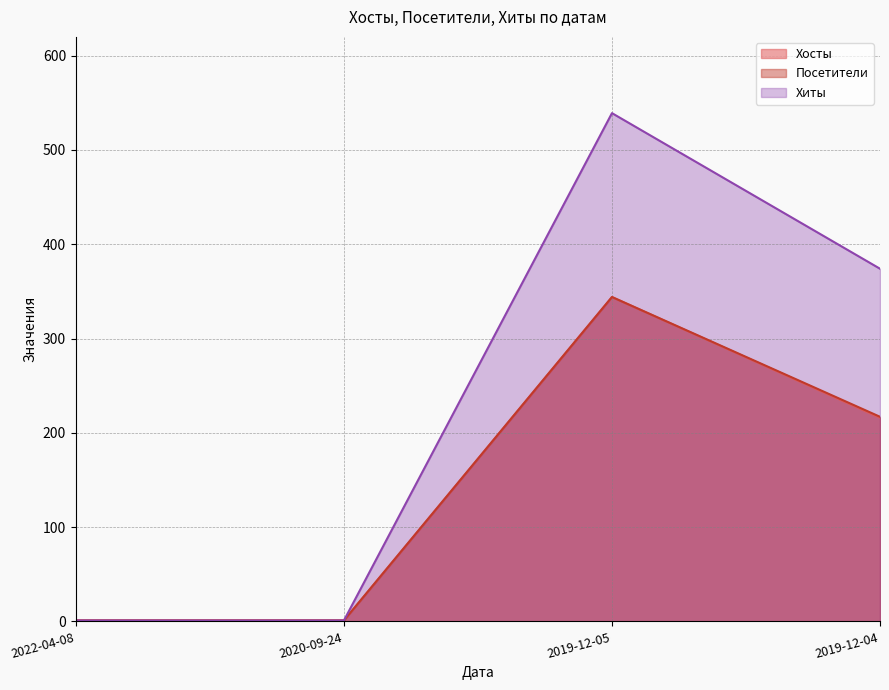

What position from the left is 2019-12-05?

3